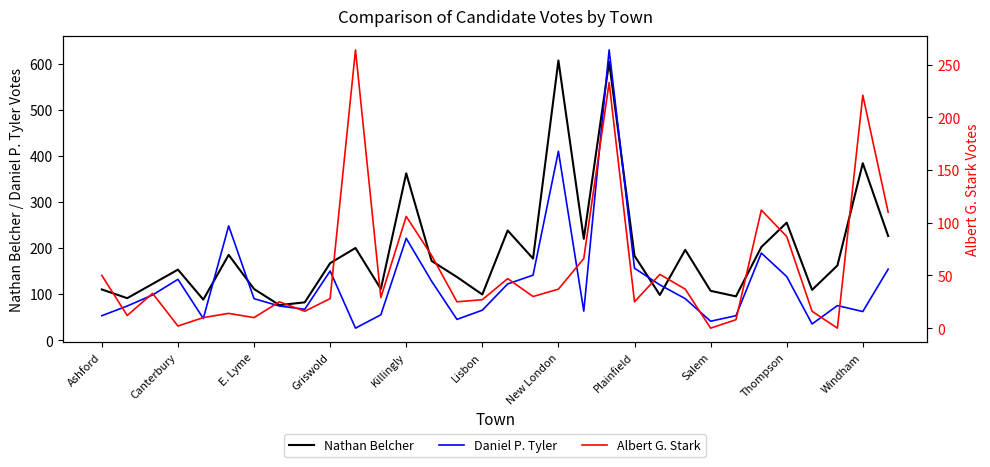

What is the highest value of the Daniel P. Tyler series?

630